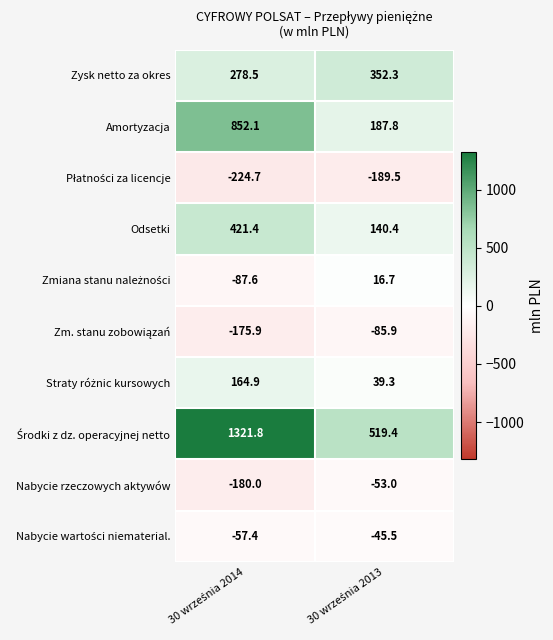

What is the highest value of the Odsetki series?

421.4